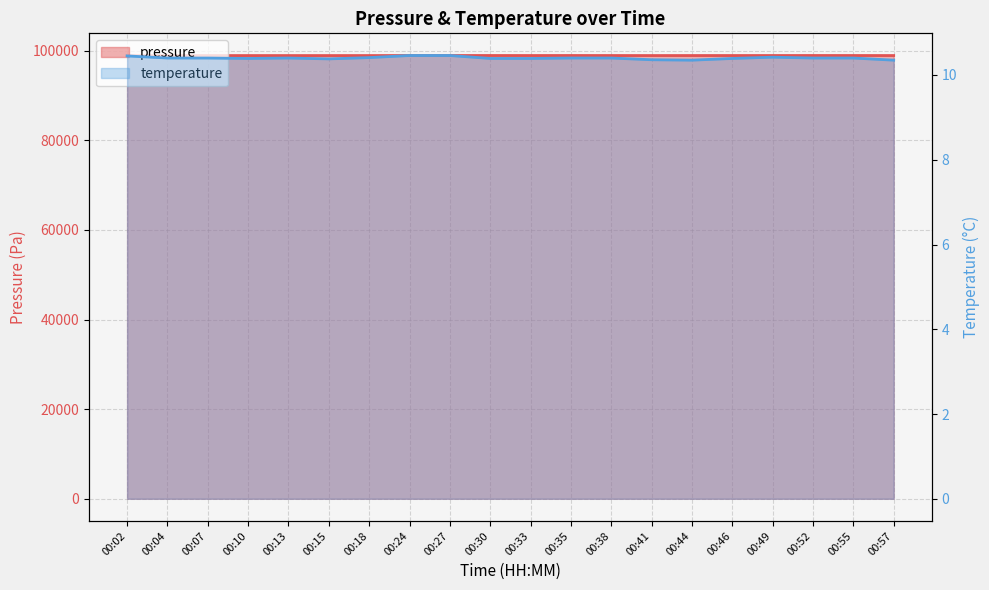

Is it true that pressure equals 23996.0 at 00:10?

False